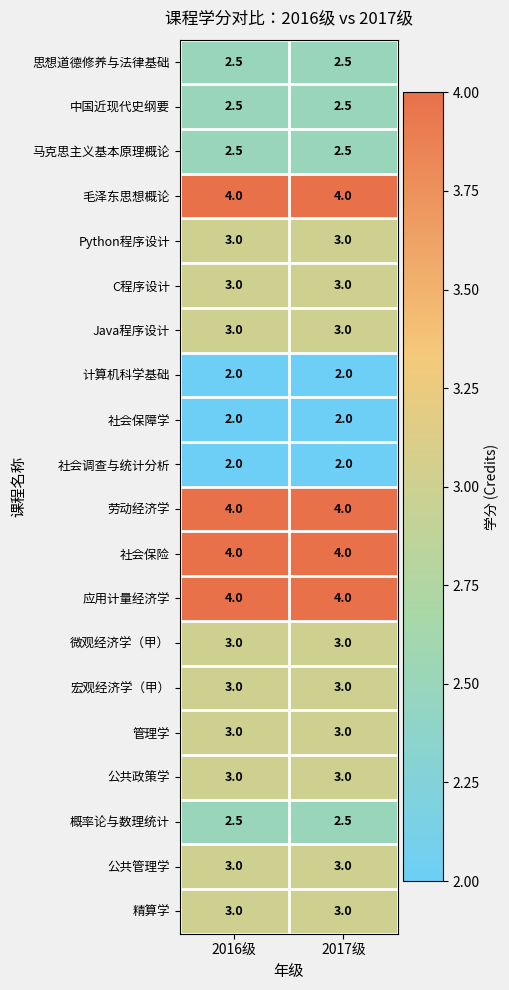

What is the lowest value of the 思想道德修养与法律基础 series?

2.5